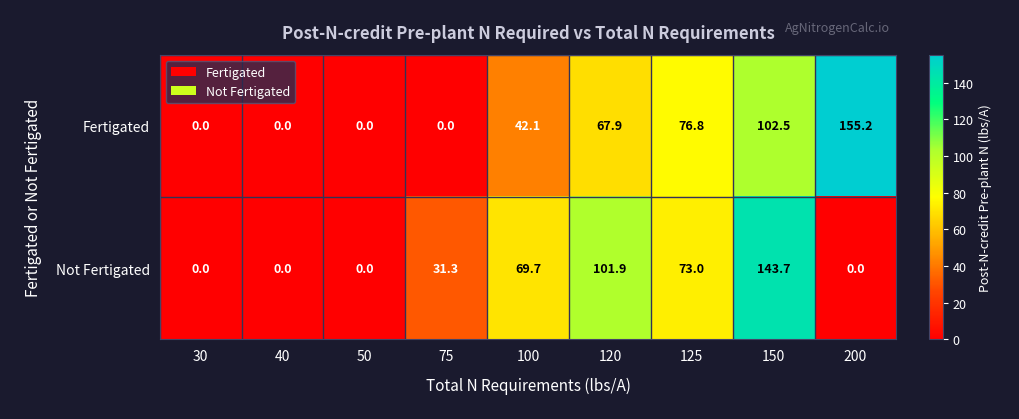

Count the number of data series in this chart.

2